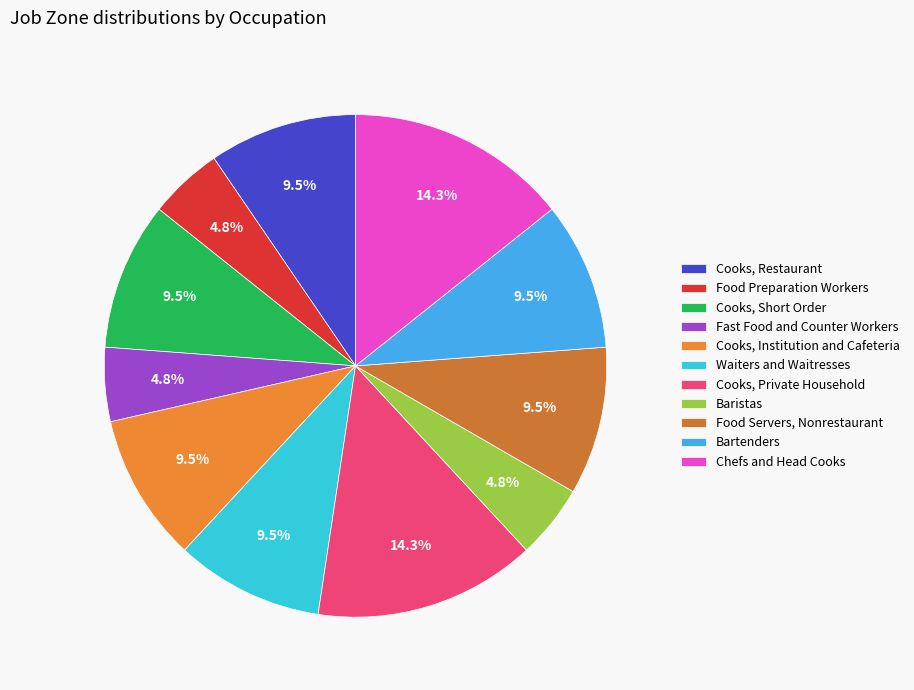

What is the change in value from Baristas to Food Servers, Nonrestaurant?

+1